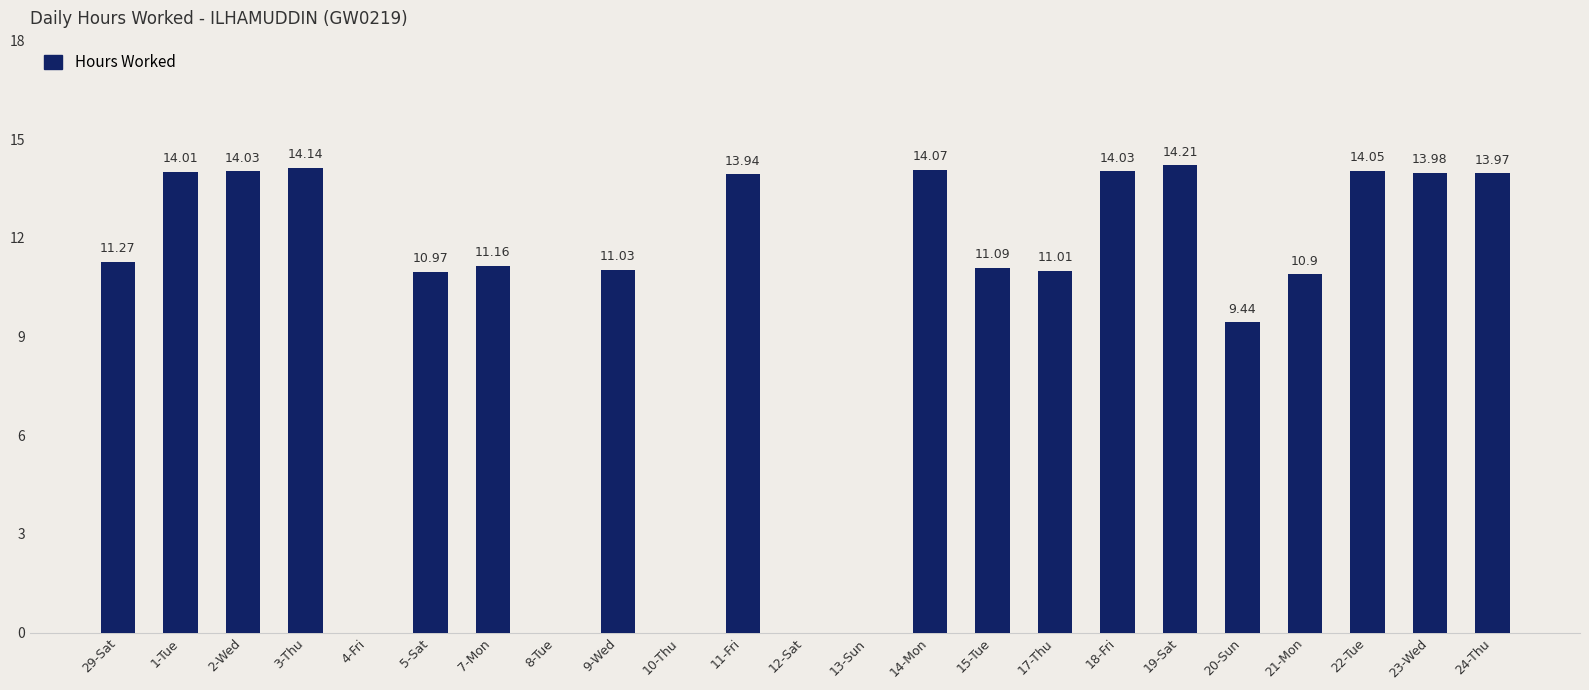

Reading left to right, what are all the values shown in this chart?

29-Sat=11.3	1-Tue=14.0	2-Wed=14.0	3-Thu=14.1	4-Fri=0.0	5-Sat=11.0	7-Mon=11.2	8-Tue=0.0	9-Wed=11.0	10-Thu=0.0	11-Fri=13.9	12-Sat=0.0	13-Sun=0.0	14-Mon=14.1	15-Tue=11.1	17-Thu=11.0	18-Fri=14.0	19-Sat=14.2	20-Sun=9.4	21-Mon=10.9	22-Tue=14.1	23-Wed=14.0	24-Thu=14.0